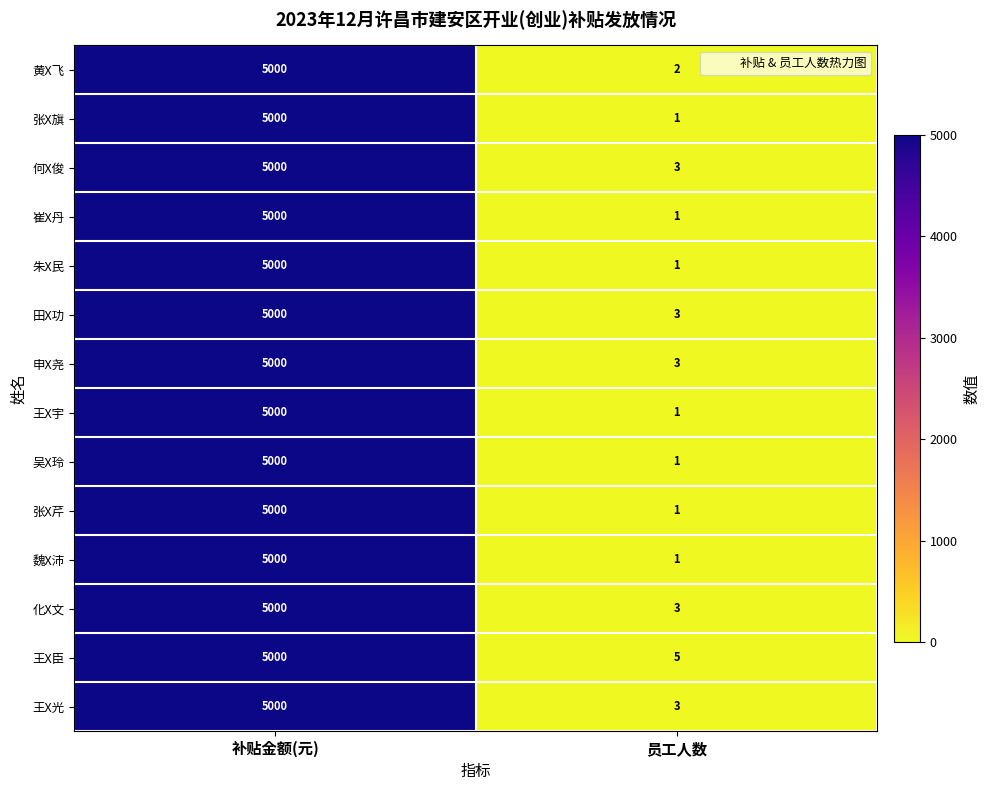

Where is 田X功 nearest to the value 2501?

员工人数